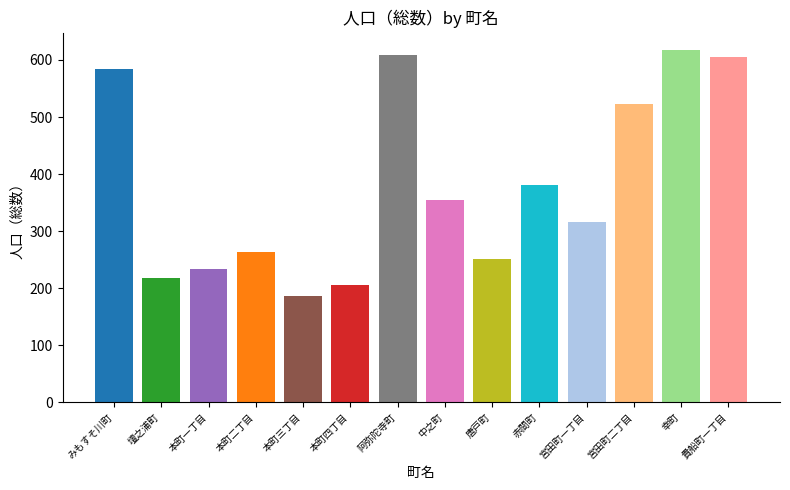

What is the approximate value at 貴船町一丁目, to the nearest 50?

600